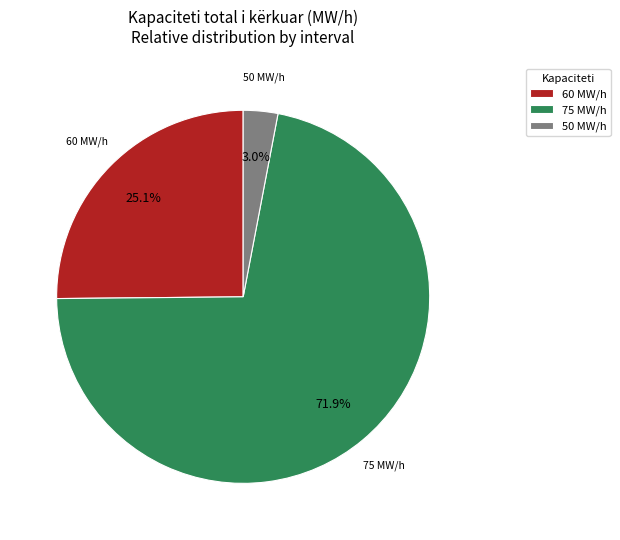

Rank the categories by value from highest to lowest.

75 MW/h, 60 MW/h, 50 MW/h